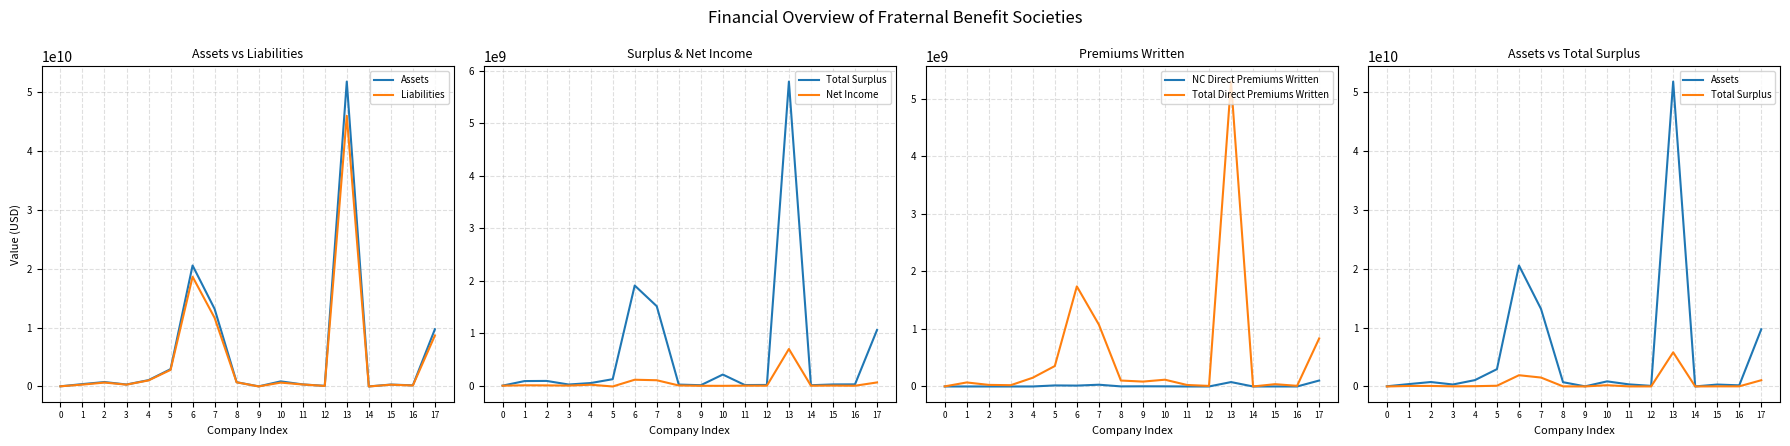

The Liabilities series shows 341300412 at 11. True or false?

True